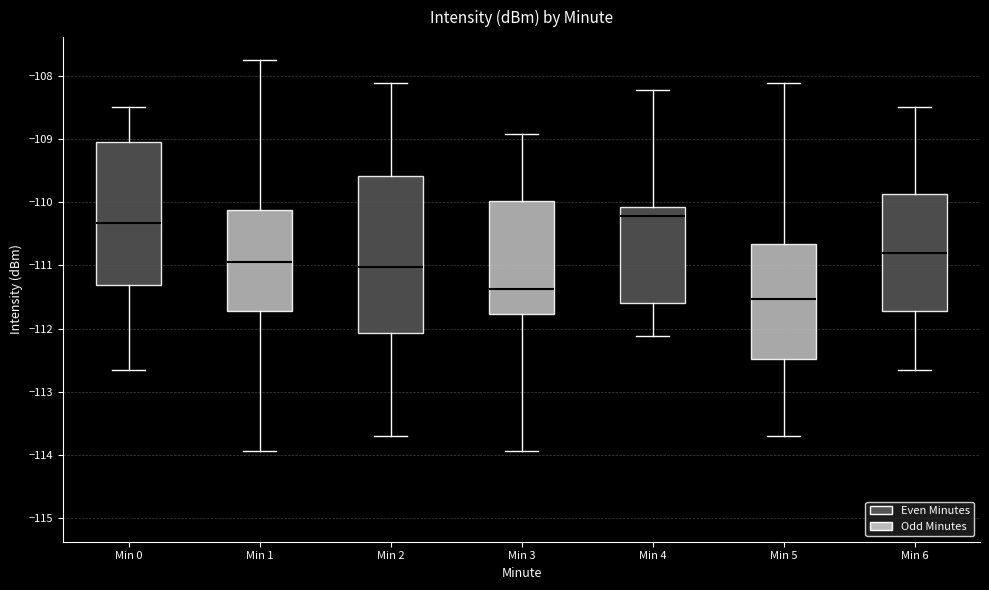

Which box is the tallest, from its lower edge to its upper edge?

Min 2